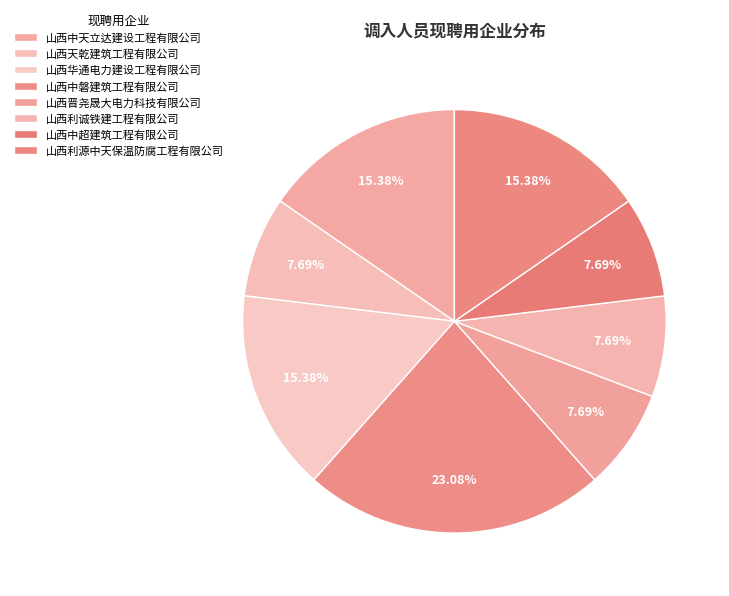

Is it true that 山西中磐建筑工程有限公司 is 23% of the pie?

True